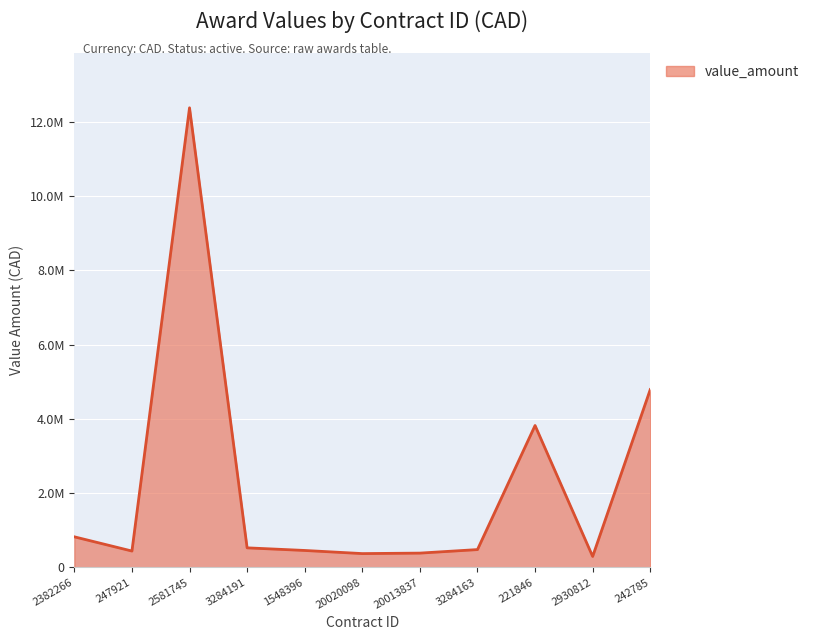

Reading left to right, extract all data points from this chart.

2382266=822996.6	247921=439897.4	2581745=12376848.0	3284191=526110.4	1548396=455468.2	20020098=371224.0	20013837=384248.0	3284163=479133.9	221846=3820688.3	2930812=294178.6	242785=4788300.0